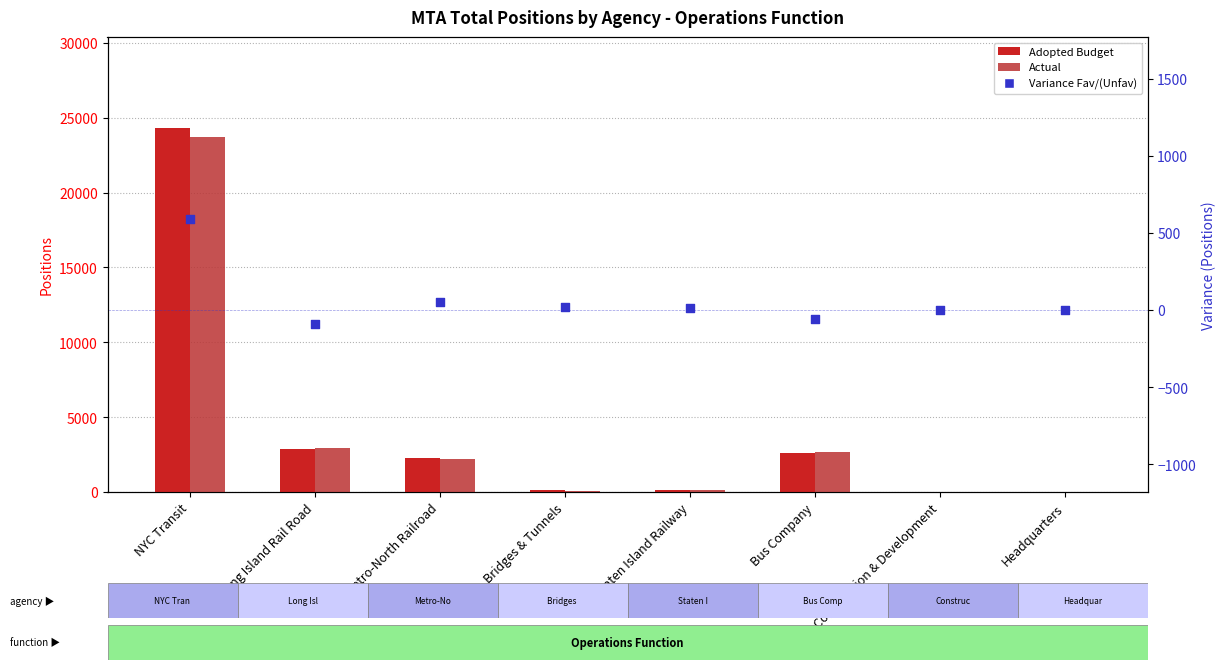

Which series reaches the maximum Y coordinate?

Adopted Budget